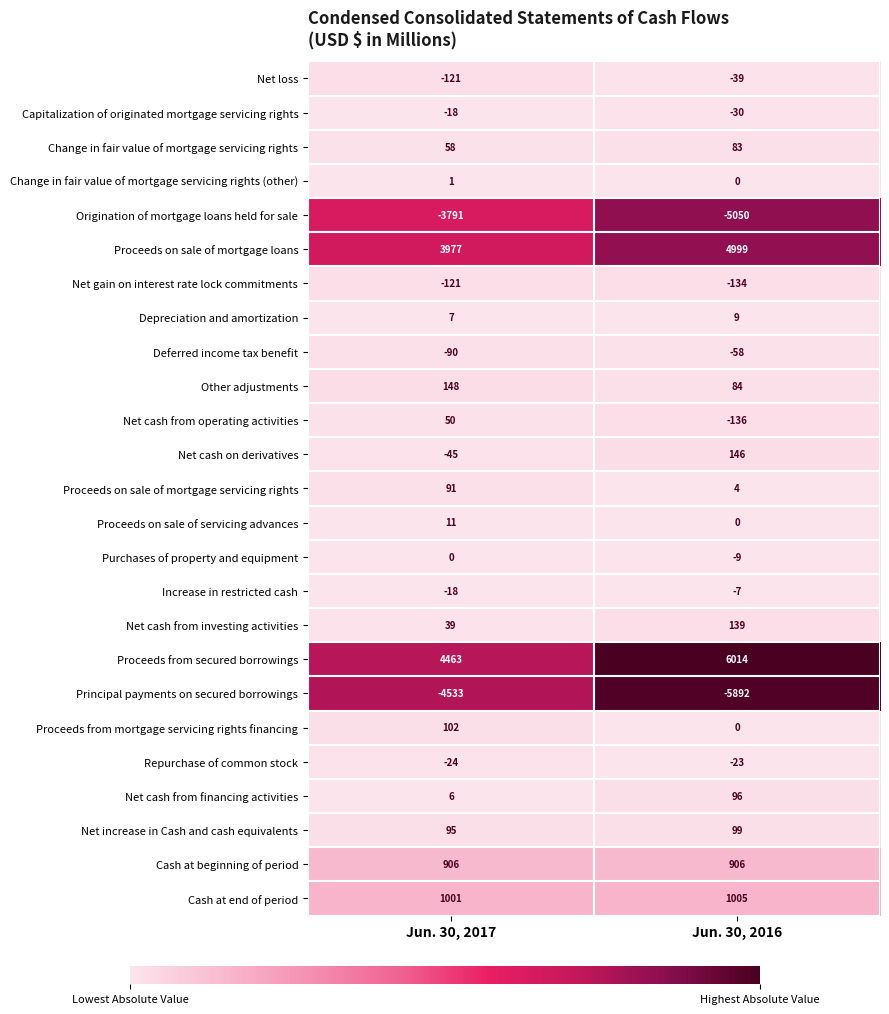

Rank the series by their maximum value, from highest to lowest.

Proceeds from secured borrowings, Proceeds on sale of mortgage loans, Cash at end of period, Cash at beginning of period, Other adjustments, Net cash on derivatives, Net cash from investing activities, Proceeds from mortgage servicing rights financing, Net increase in Cash and cash equivalents, Net cash from financing activities, Proceeds on sale of mortgage servicing rights, Change in fair value of mortgage servicing rights, Net cash from operating activities, Proceeds on sale of servicing advances, Depreciation and amortization, Change in fair value of mortgage servicing rights (other), Purchases of property and equipment, Increase in restricted cash, Capitalization of originated mortgage servicing rights, Repurchase of common stock, Net loss, Deferred income tax benefit, Net gain on interest rate lock commitments, Origination of mortgage loans held for sale, Principal payments on secured borrowings